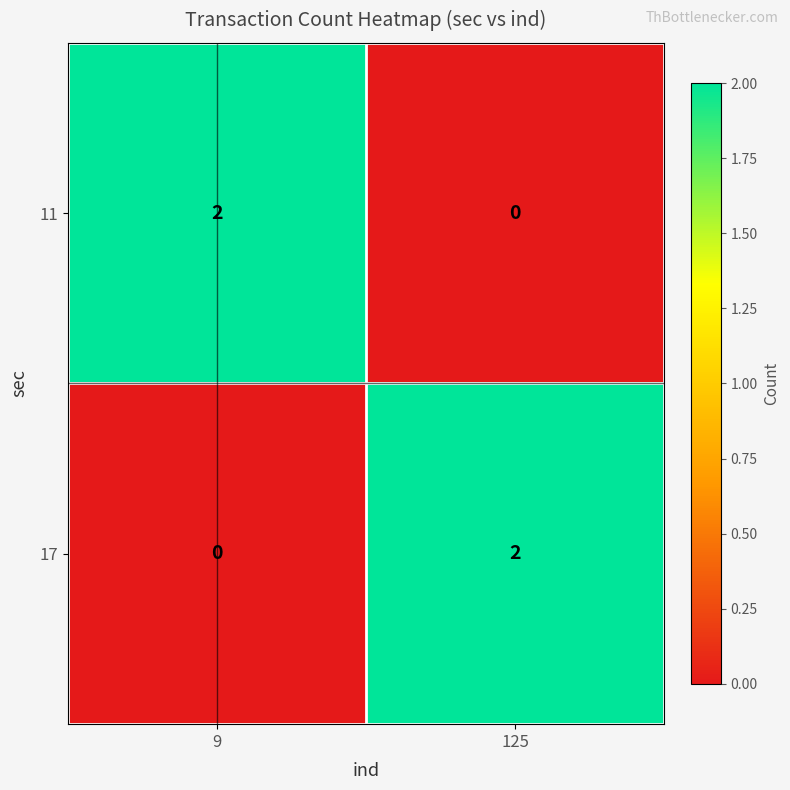

Reading left to right, transcribe all the data shown in this chart.

11: 2	0
17: 0	2